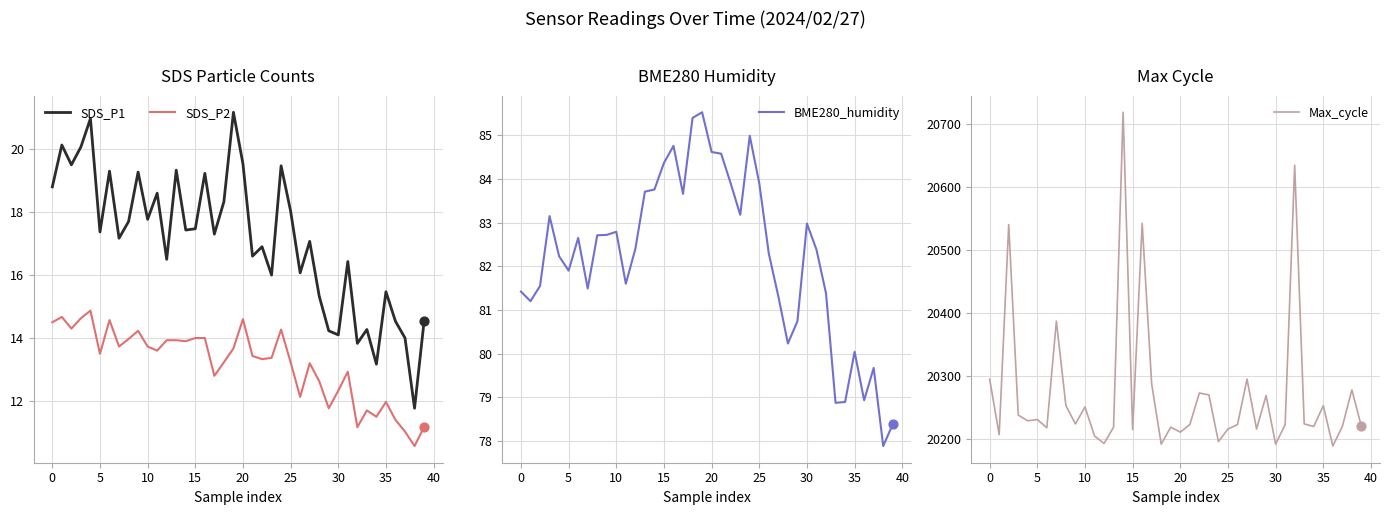

At which category is the sum across all series the highest?

14